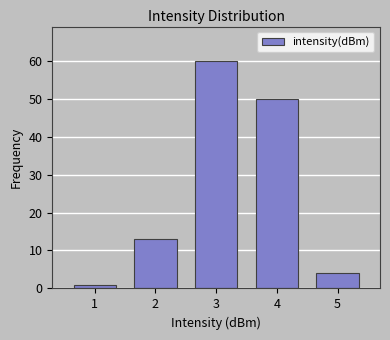

Reading right to left, what are all the values shown in this chart?

5=4	4=50	3=60	2=13	1=1